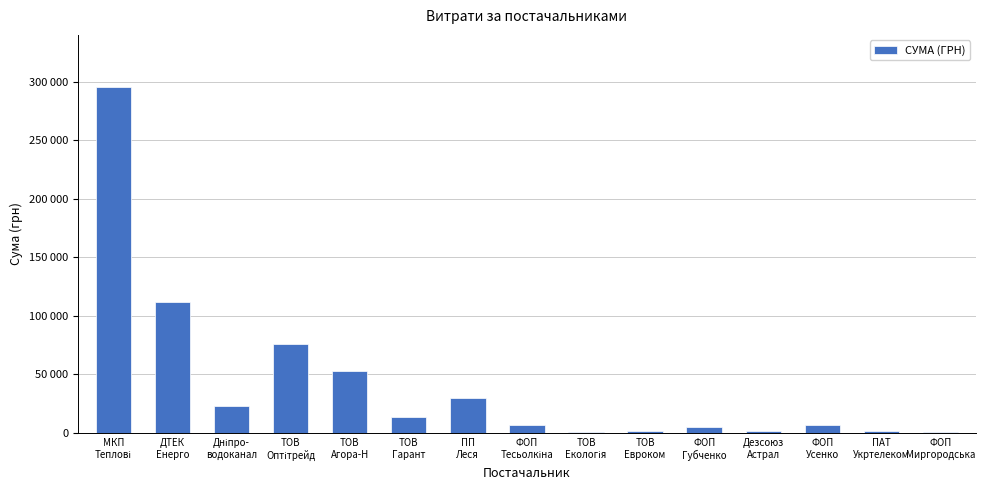

Reading left to right, transcribe all the data shown in this chart.

295638.6	111990.4	23228.0	76183.2	53028.9	13809.0	30207.5	7060.0	897.8	1266.3	4973.8	1660.7	6351.6	1437.0	567.4